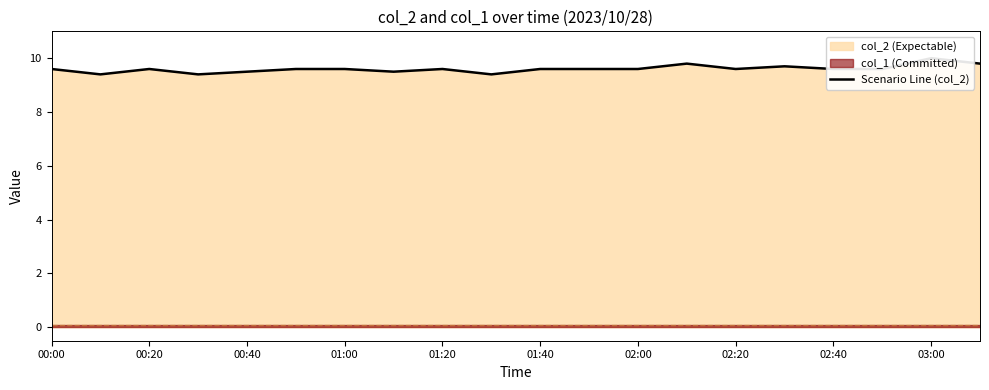

Is it true that the value at 01:40 is 9.6?

True